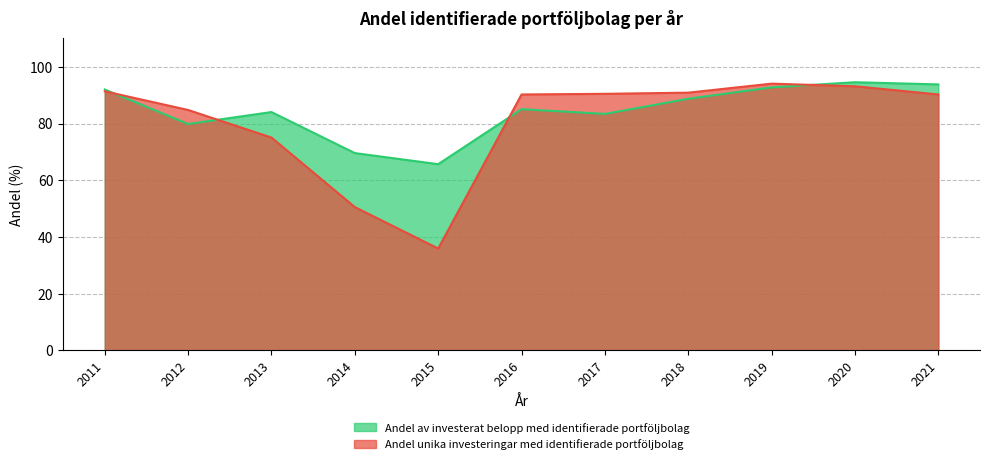

What is the value of the Andel unika investeringar med identifierade portföljbolag point at the 10th from the left?

93.1